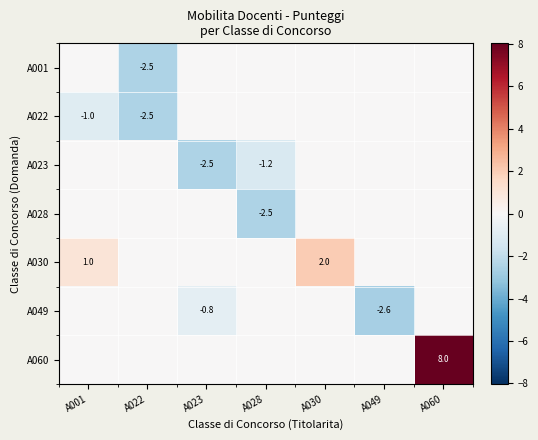

What is the average value of the A001 series?

-0.4